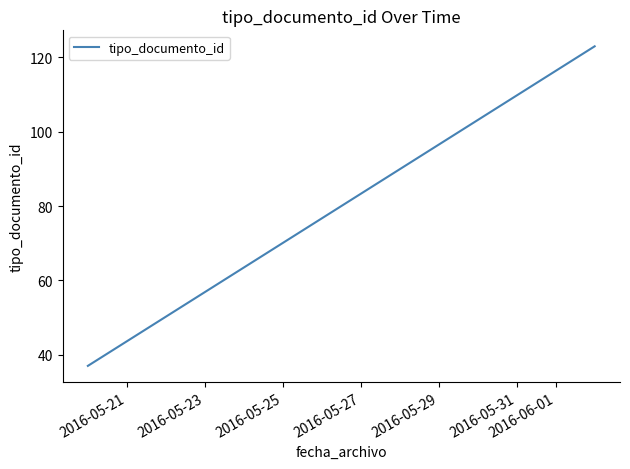

What is the minimum value shown in the chart?

37